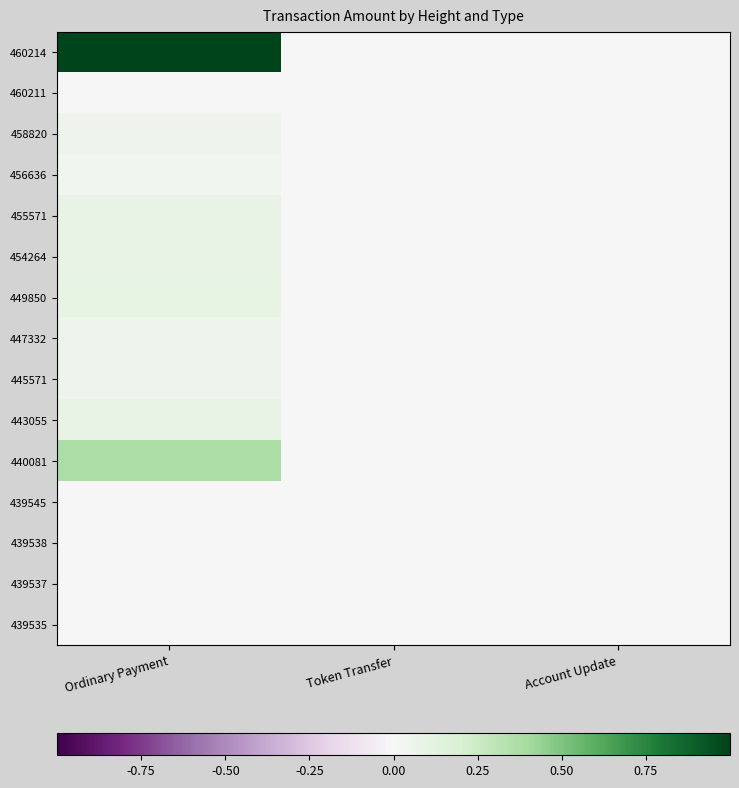

Reading right to left, what are all the values shown in this chart?

460214: Account Update=0.0	Token Transfer=0.0	Ordinary Payment=1.0
460211: Account Update=0.0	Token Transfer=0.0	Ordinary Payment=0.0
458820: Account Update=0.0	Token Transfer=0.0	Ordinary Payment=0.1
456636: Account Update=0.0	Token Transfer=0.0	Ordinary Payment=0.0
455571: Account Update=0.0	Token Transfer=0.0	Ordinary Payment=0.1
454264: Account Update=0.0	Token Transfer=0.0	Ordinary Payment=0.1
449850: Account Update=0.0	Token Transfer=0.0	Ordinary Payment=0.1
447332: Account Update=0.0	Token Transfer=0.0	Ordinary Payment=0.1
445571: Account Update=0.0	Token Transfer=0.0	Ordinary Payment=0.1
443055: Account Update=0.0	Token Transfer=0.0	Ordinary Payment=0.1
440081: Account Update=0.0	Token Transfer=0.0	Ordinary Payment=0.4
439545: Account Update=0.0	Token Transfer=0.0	Ordinary Payment=0.0
439538: Account Update=0.0	Token Transfer=0.0	Ordinary Payment=0.0
439537: Account Update=0.0	Token Transfer=0.0	Ordinary Payment=0.0
439535: Account Update=0.0	Token Transfer=0.0	Ordinary Payment=0.0